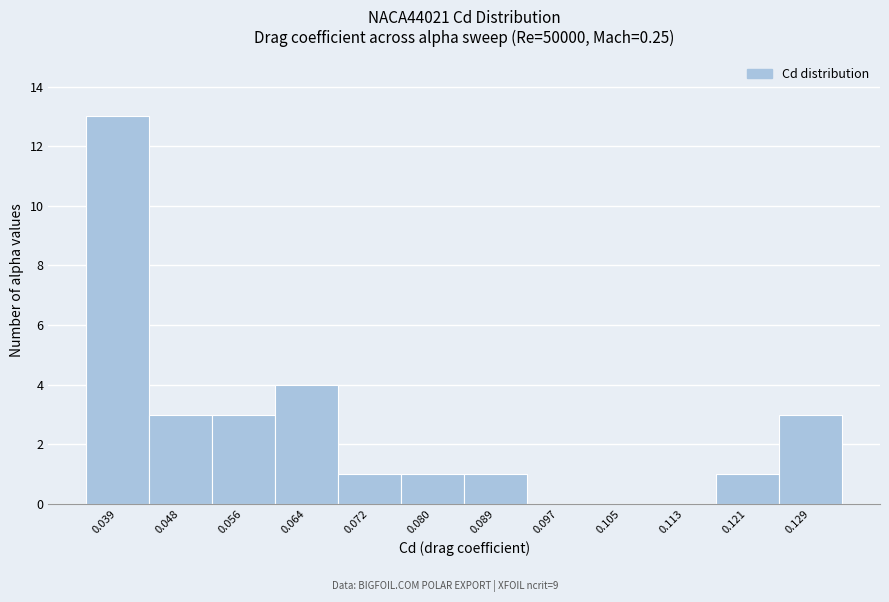

Reading left to right, what are all the values shown in this chart?

0.039=13	0.048=3	0.056=3	0.064=4	0.072=1	0.080=1	0.089=1	0.097=0	0.105=0	0.113=0	0.121=1	0.129=3